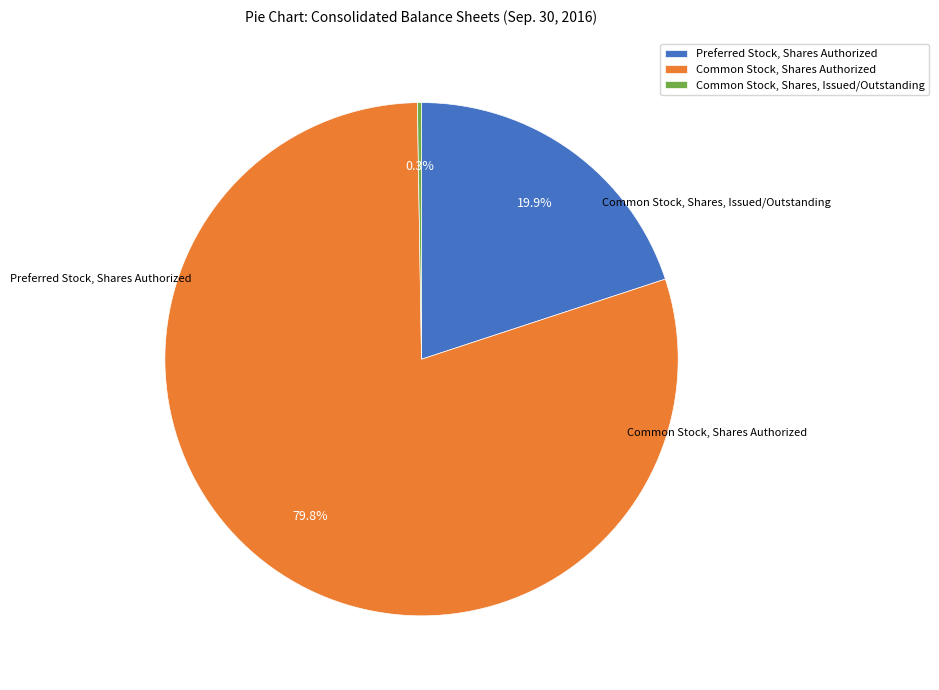

What is the largest slice in the pie chart?

Common Stock, Shares Authorized